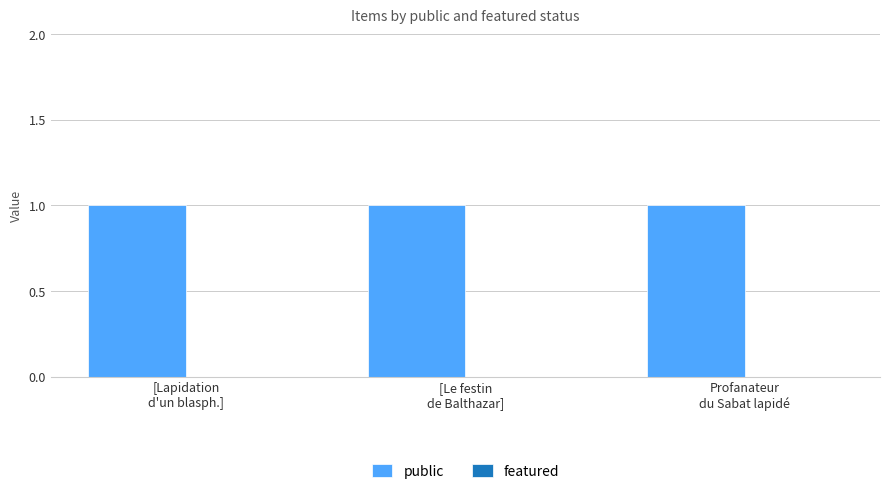

At which label is public closest to 1?

[Lapidation
d'un blasph.]